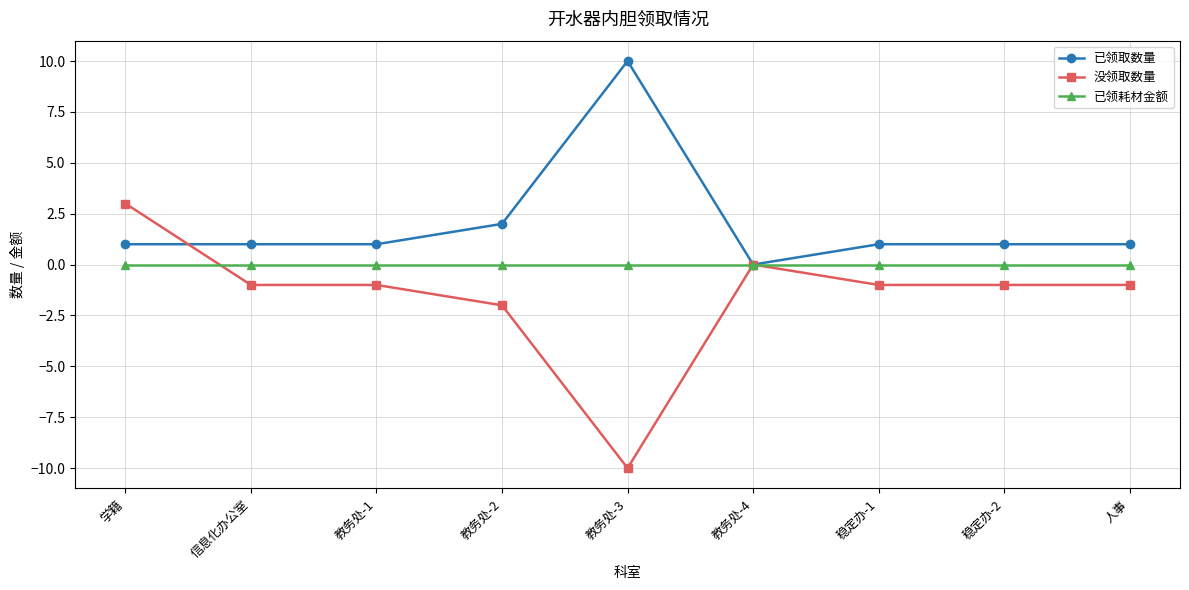

True or false: 已领取数量 has more than 0 points higher than both neighbors.

True